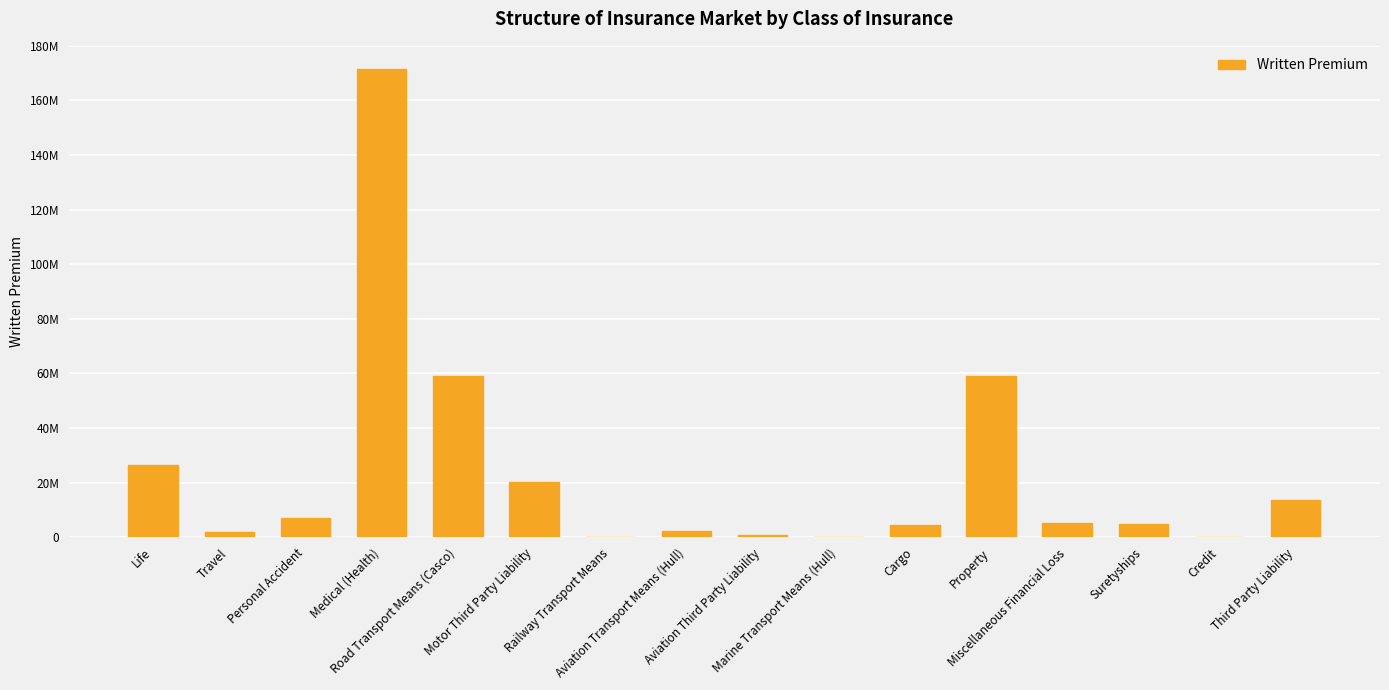

What position from the left is Travel?

2